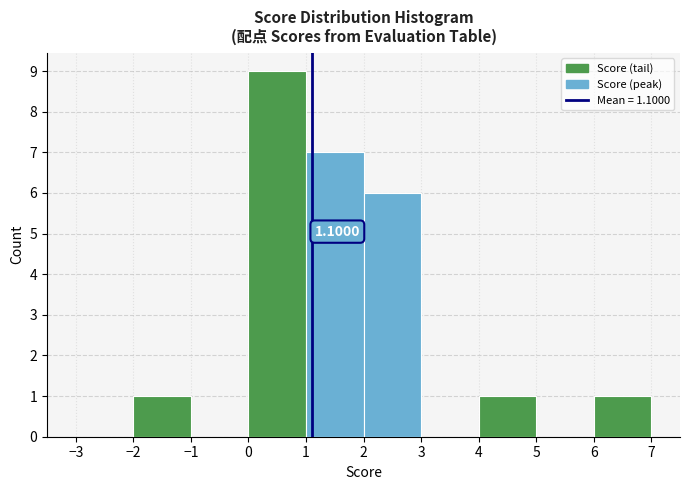

Which range on the x-axis has the tallest bar?

0 to 1